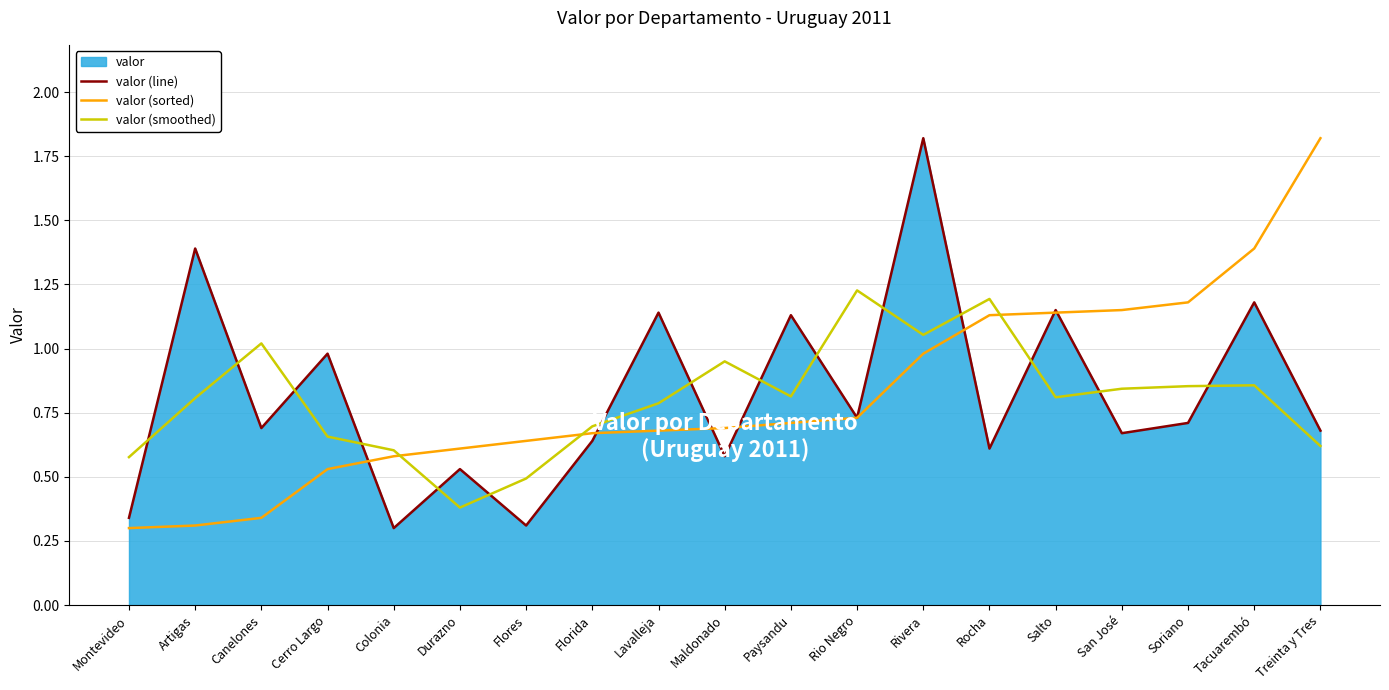

What is the label of the 11th point from the left?

Paysandu